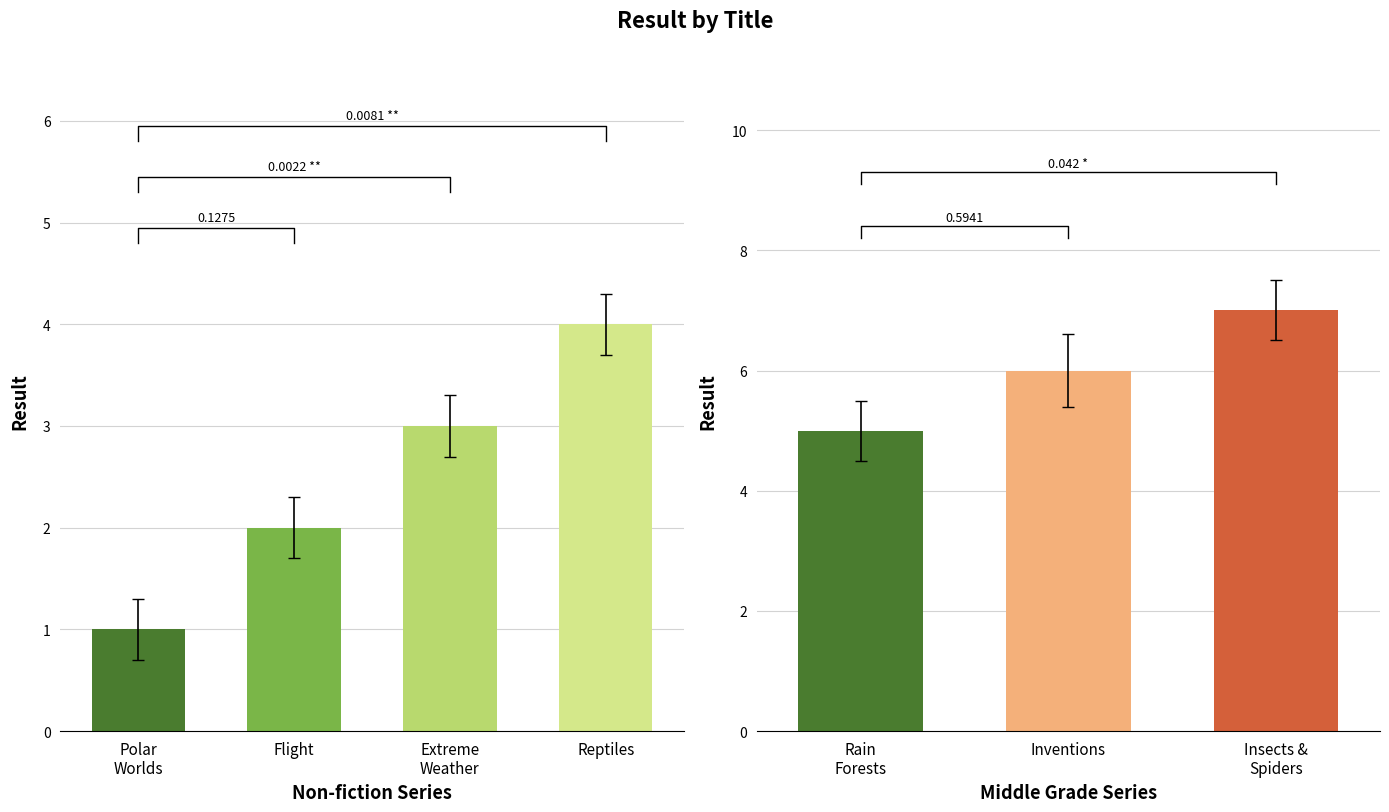

Are the bars horizontal?

No